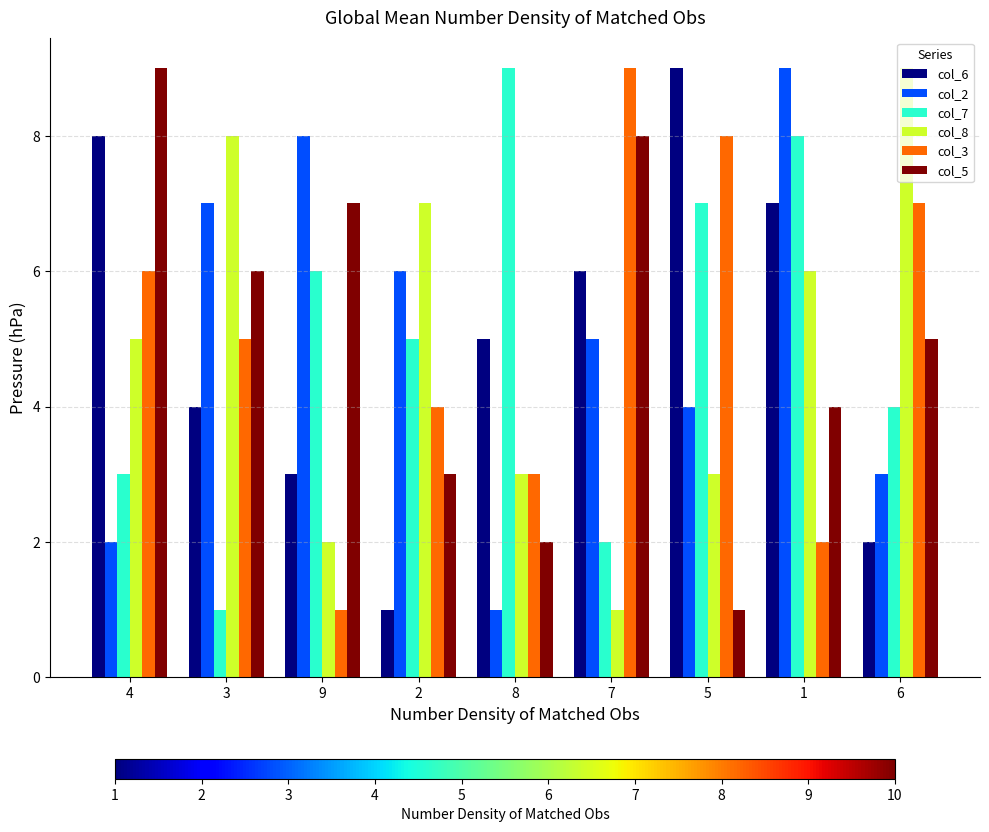

Reading left to right, extract all data points from this chart.

col_6: 4=8	3=4	9=3	2=1	8=5	7=6	5=9	1=7	6=2
col_2: 4=2	3=7	9=8	2=6	8=1	7=5	5=4	1=9	6=3
col_7: 4=3	3=1	9=6	2=5	8=9	7=2	5=7	1=8	6=4
col_8: 4=5	3=8	9=2	2=7	8=3	7=1	5=3	1=6	6=9
col_3: 4=6	3=5	9=1	2=4	8=3	7=9	5=8	1=2	6=7
col_5: 4=9	3=6	9=7	2=3	8=2	7=8	5=1	1=4	6=5